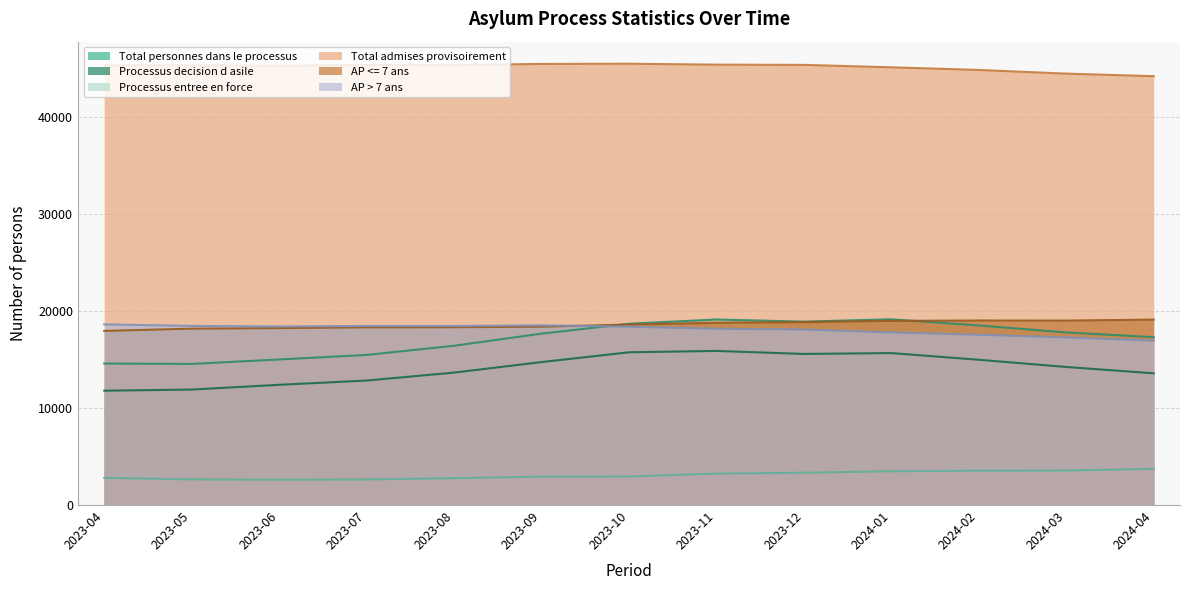

What is the sum of the Total admises provisoirement values at 2023-11 and 2024-04?

89552